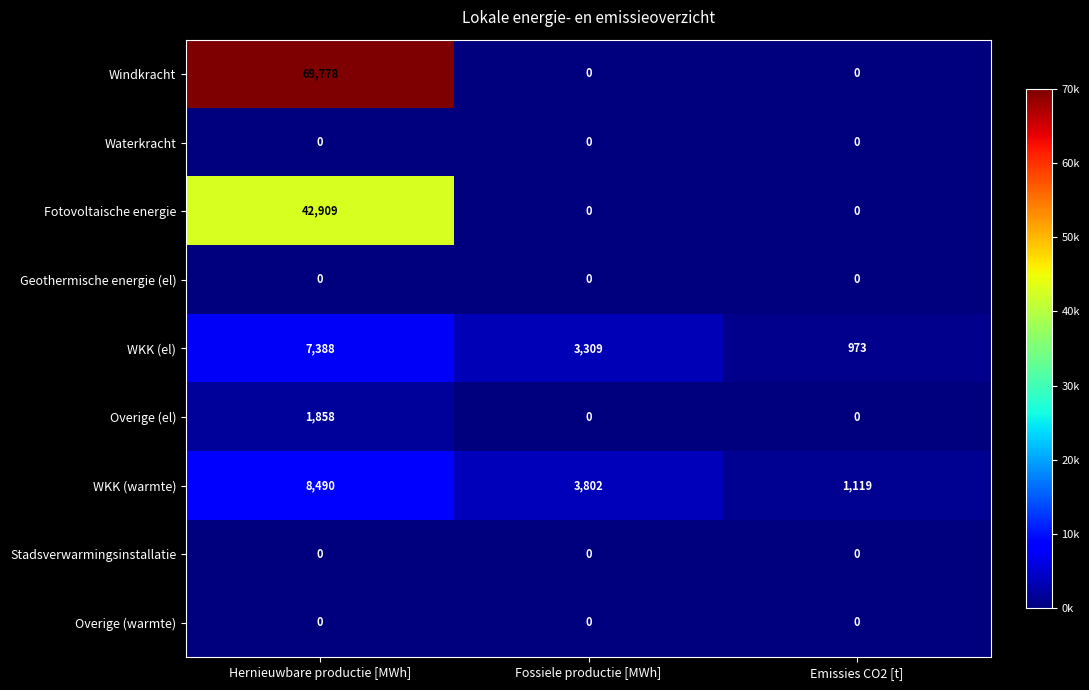

Reading left to right, transcribe all the data shown in this chart.

Windkracht: Hernieuwbare productie [MWh]=69778	Fossiele productie [MWh]=0	Emissies CO2 [t]=0
Waterkracht: Hernieuwbare productie [MWh]=0	Fossiele productie [MWh]=0	Emissies CO2 [t]=0
Fotovoltaische energie: Hernieuwbare productie [MWh]=42909	Fossiele productie [MWh]=0	Emissies CO2 [t]=0
Geothermische energie (el): Hernieuwbare productie [MWh]=0	Fossiele productie [MWh]=0	Emissies CO2 [t]=0
WKK (el): Hernieuwbare productie [MWh]=7388	Fossiele productie [MWh]=3309	Emissies CO2 [t]=973
Overige (el): Hernieuwbare productie [MWh]=1858	Fossiele productie [MWh]=0	Emissies CO2 [t]=0
WKK (warmte): Hernieuwbare productie [MWh]=8490	Fossiele productie [MWh]=3802	Emissies CO2 [t]=1119
Stadsverwarmingsinstallatie: Hernieuwbare productie [MWh]=0	Fossiele productie [MWh]=0	Emissies CO2 [t]=0
Overige (warmte): Hernieuwbare productie [MWh]=0	Fossiele productie [MWh]=0	Emissies CO2 [t]=0